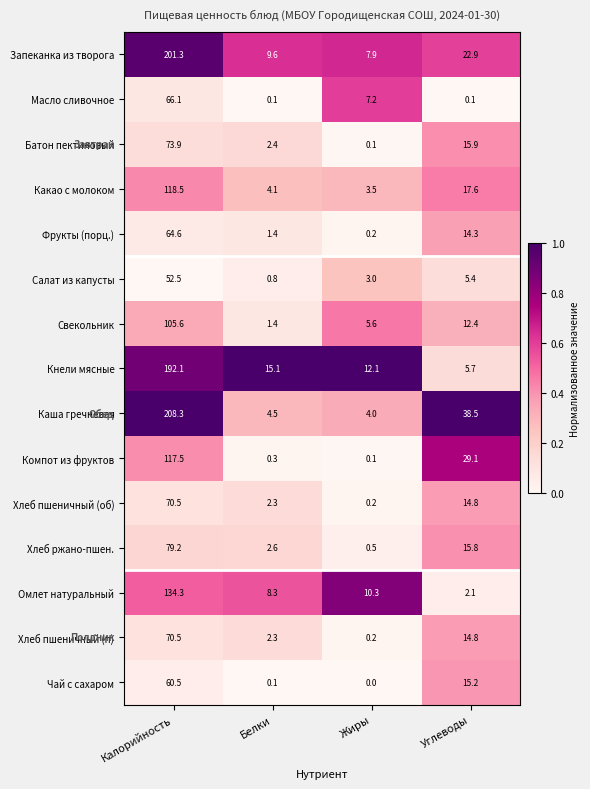

What is the difference between the highest and lowest values at Жиры?

12.1